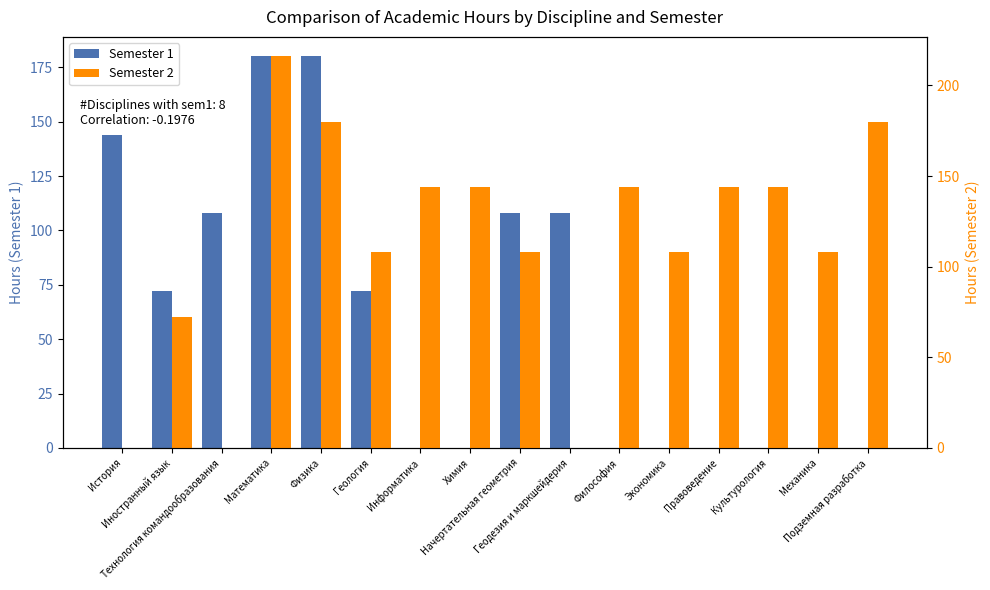

What is the difference between the Semester 1 values at Технология командообразования and Философия?

108